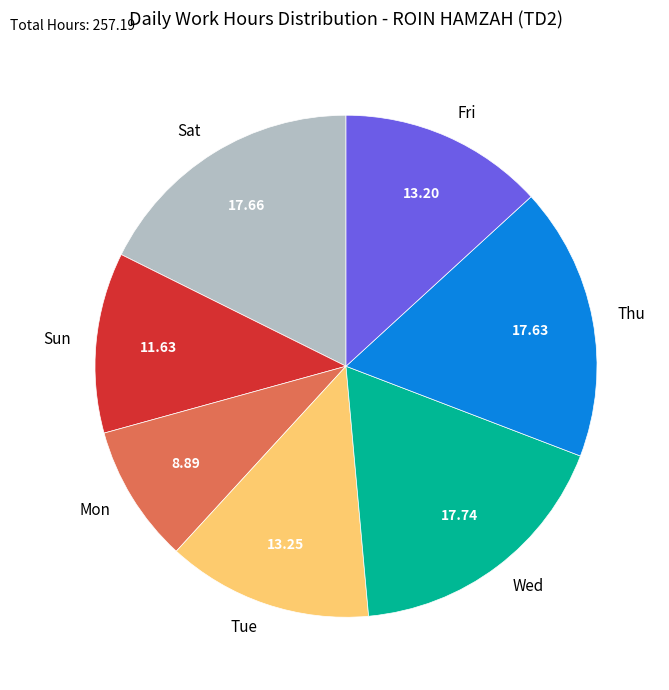

Do Tue and Fri together represent more than half of the pie?

No